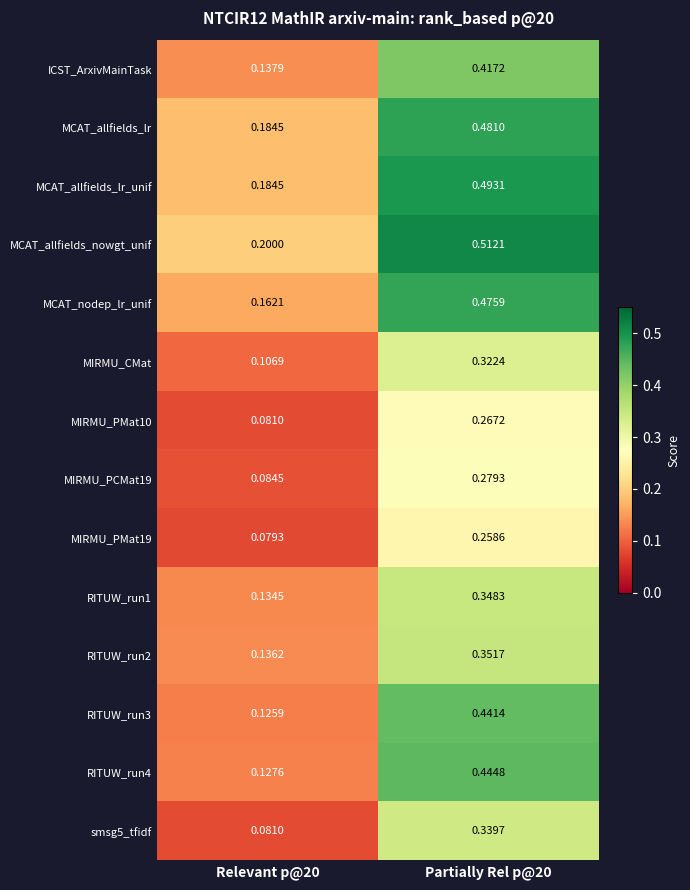

Which series has the largest range (max minus min)?

RITUW_run4